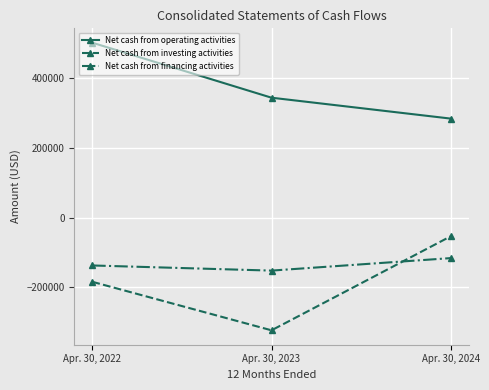

Reading left to right, what are all the values shown in this chart?

Net cash from operating activities: 501658	343894	283961
Net cash from investing activities: -184332	-323477	-53828
Net cash from financing activities: -137444	-152180	-116333